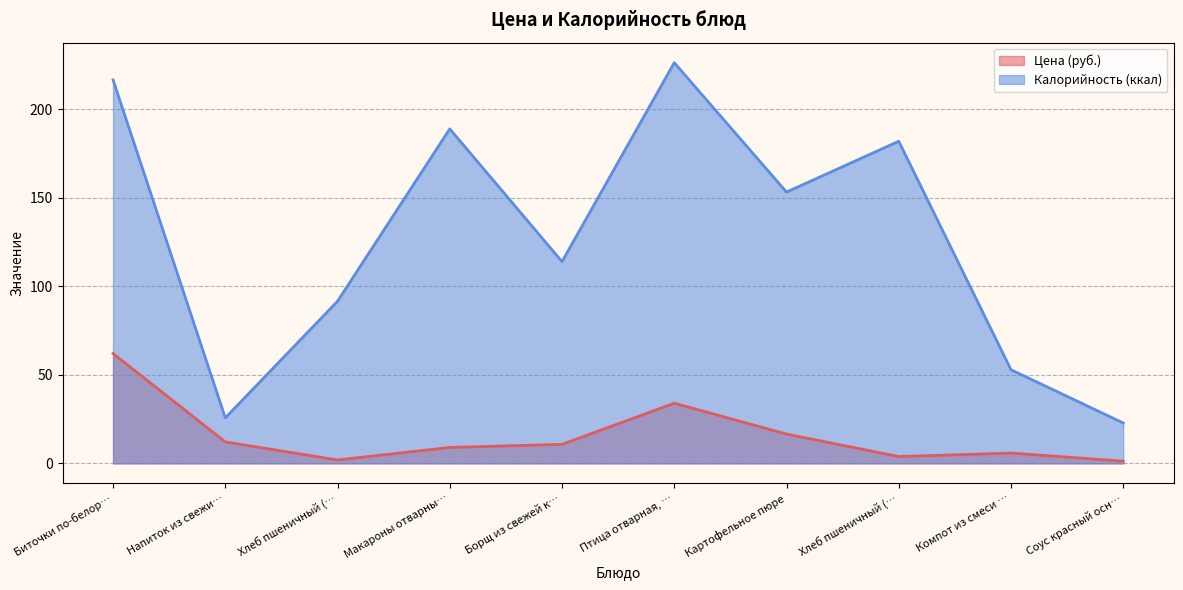

How many lines are shown in the chart?

2